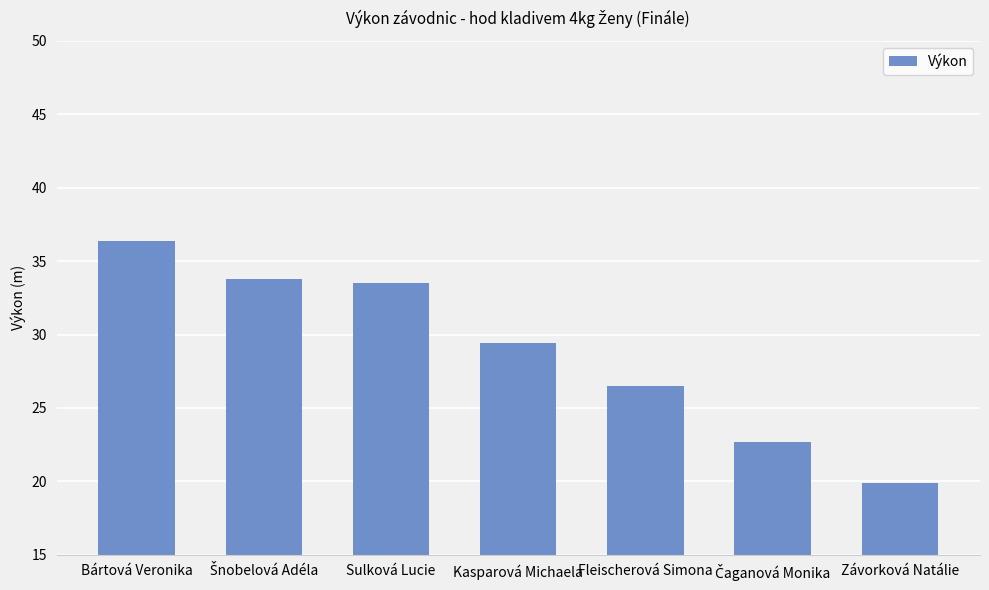

What is the label of the 5th bar from the right?

Sulková Lucie